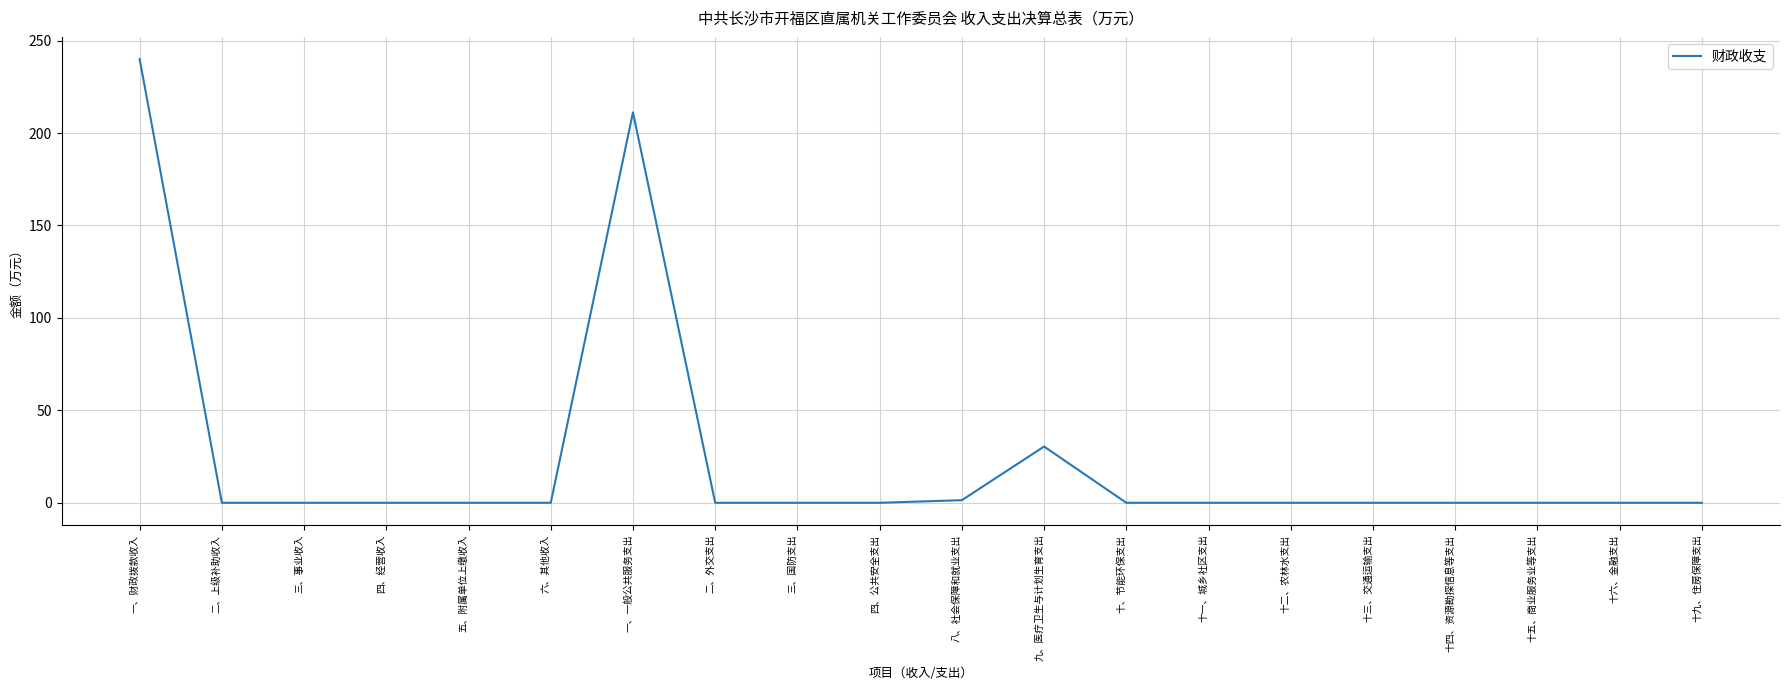

What is the difference between the maximum and second lowest values?

240.0